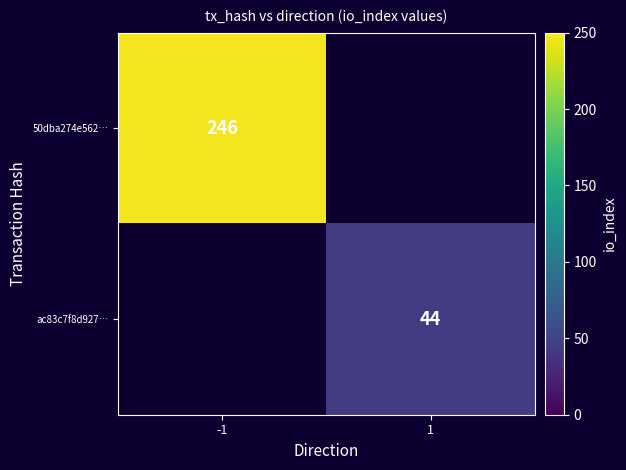

Is the value of ac83c7f8d927… at 1 greater than the value of 50dba274e562… at -1?

No